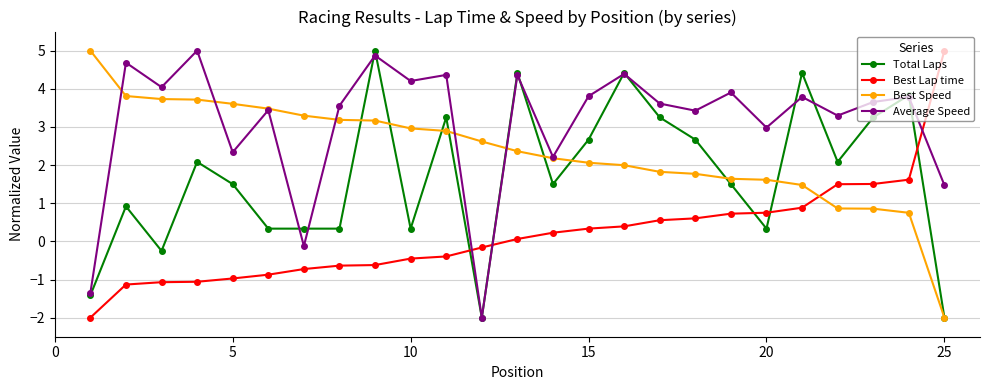

List the series in order of their overall mean, lowest first.

Best Lap time, Total Laps, Best Speed, Average Speed